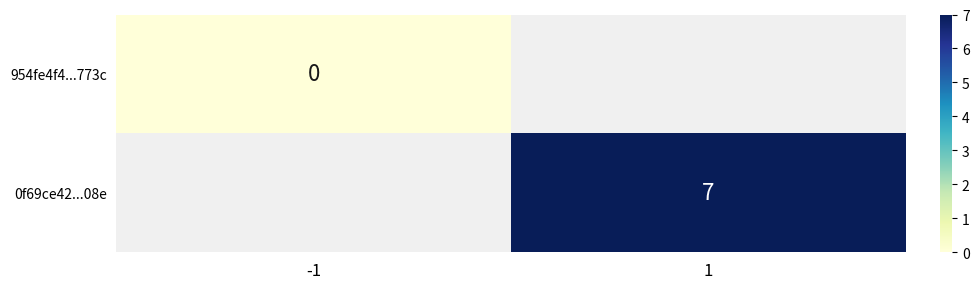

Is it true that 0f69ce42...08e equals 10 at 1?

False